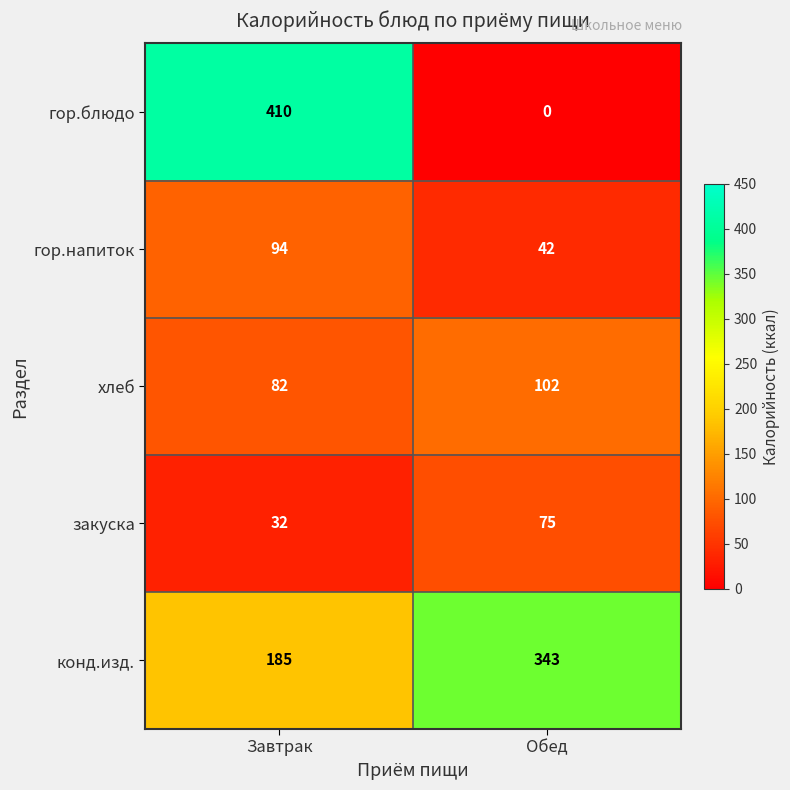

True or false: конд.изд. has a value of 69 at Завтрак.

False